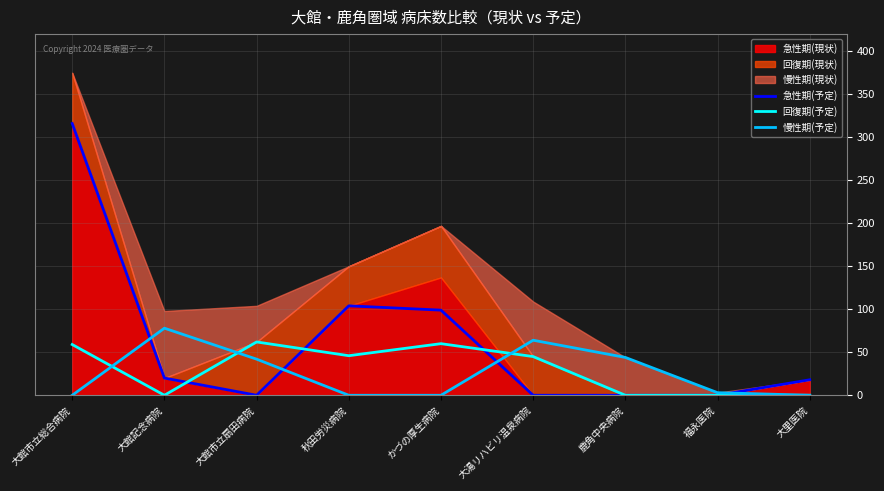

Where does the 慢性期(予定) series first go above 3?

大館記念病院